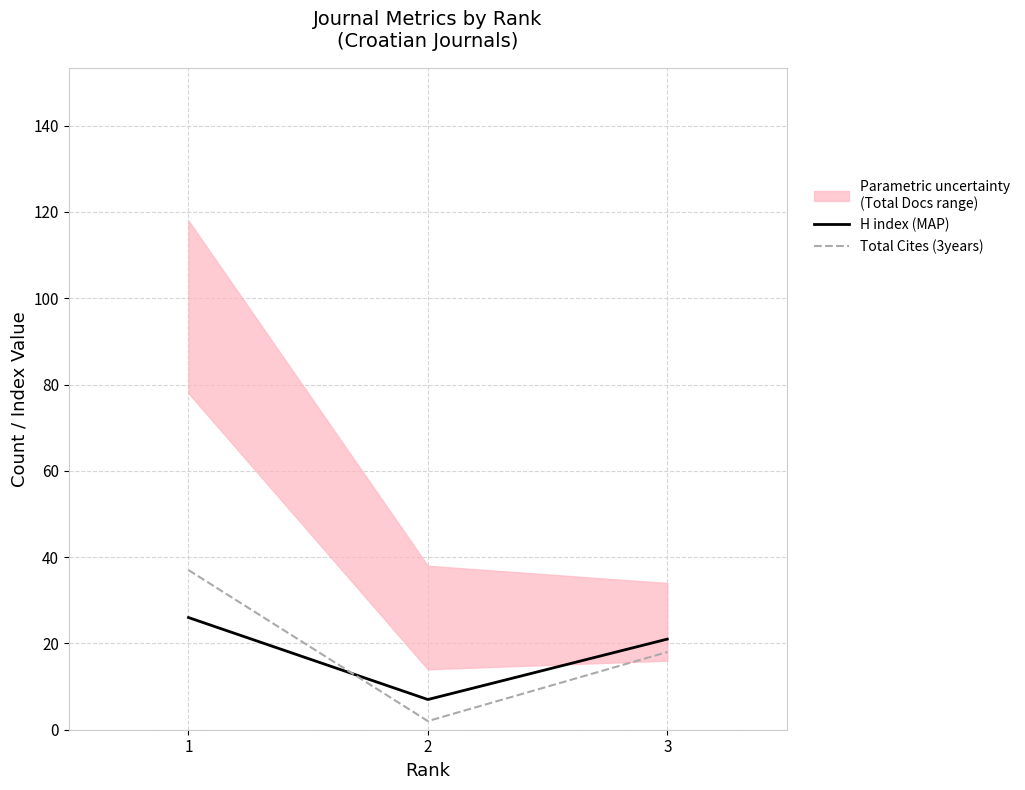

What is the spread (max minus min) of values at 1?

11